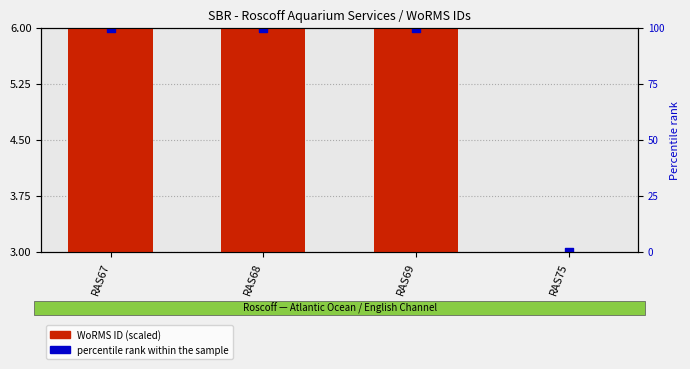

Which series has the largest total across all categories?

WoRMS ID (scaled)